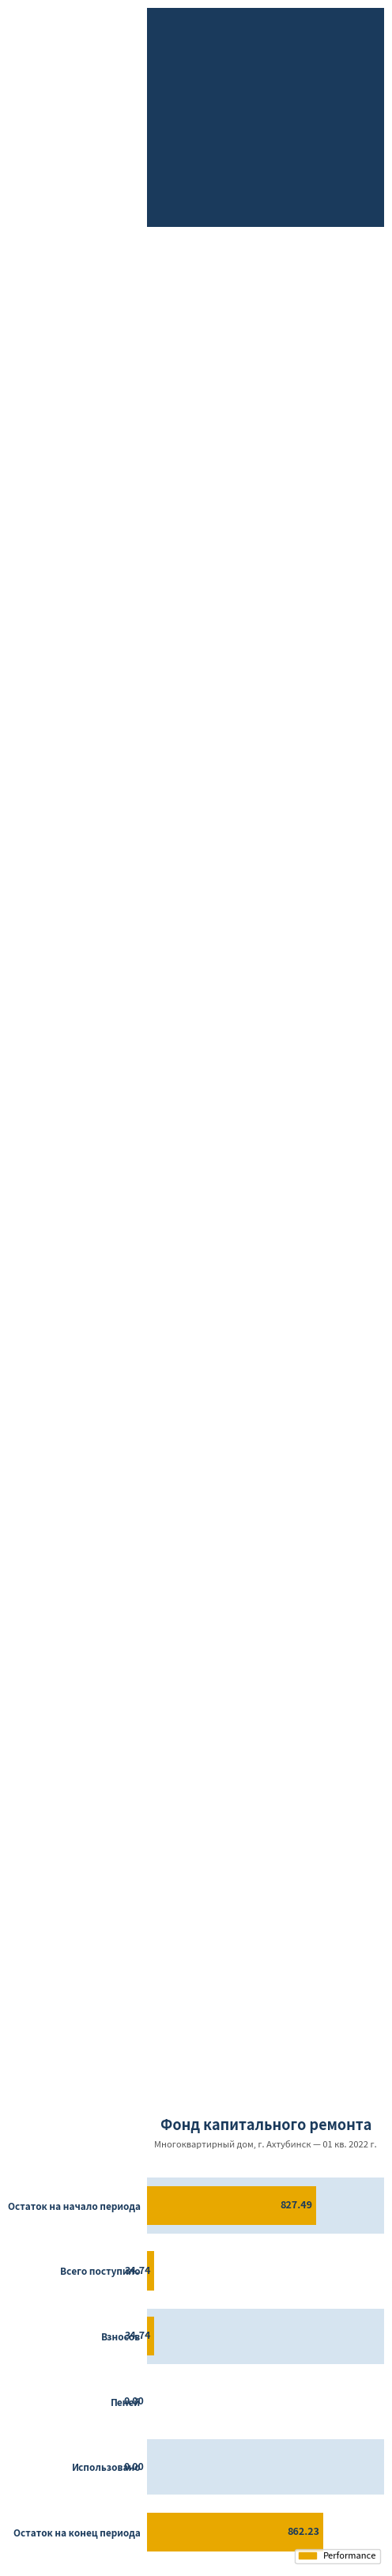

The value at Всего поступило is 24.1. True or false?

False